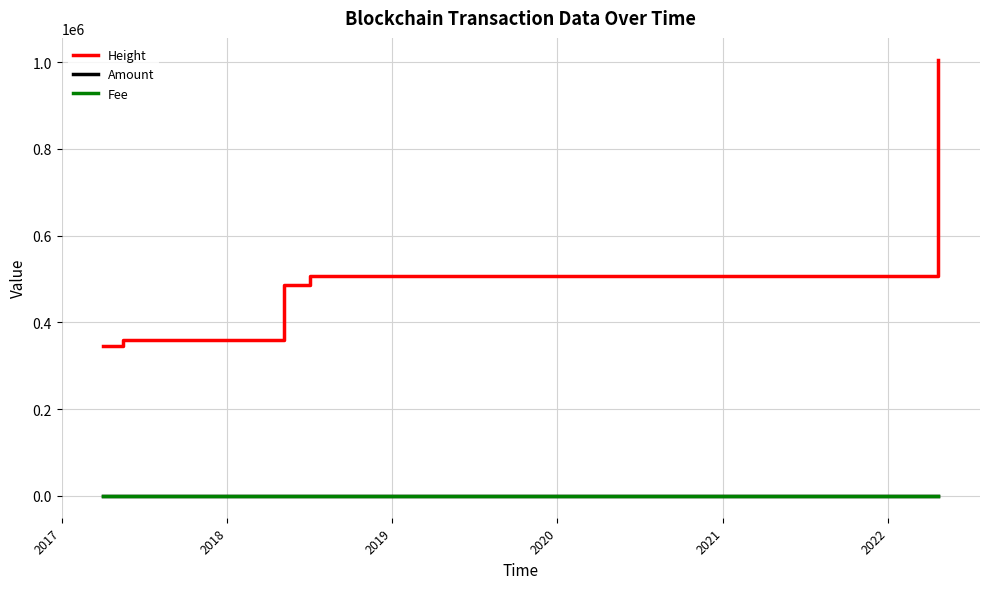

Which series has the largest range (max minus min)?

Height